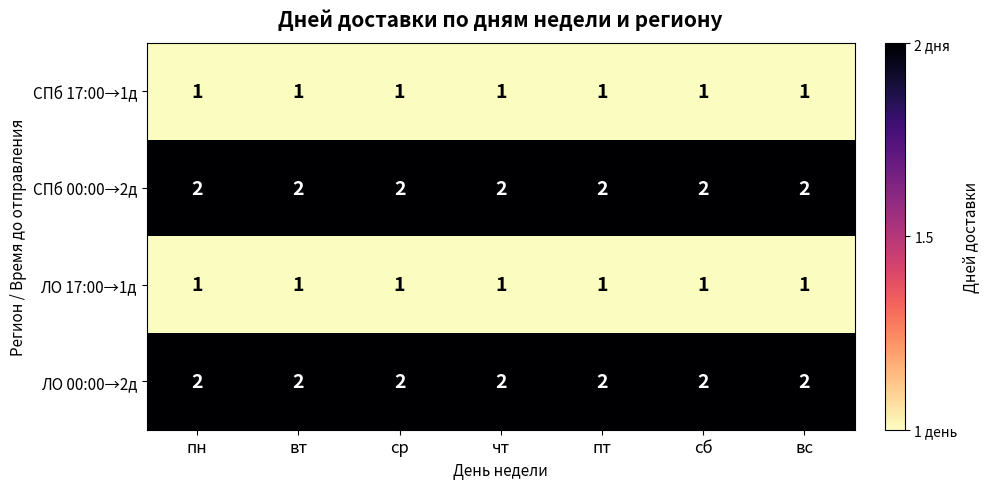

What is the difference between the highest and lowest values at чт?

1